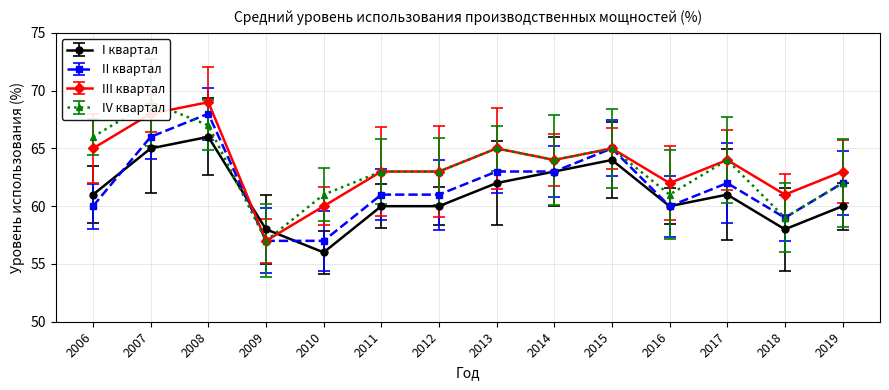

How many data points in I квартал are less than 61?

7